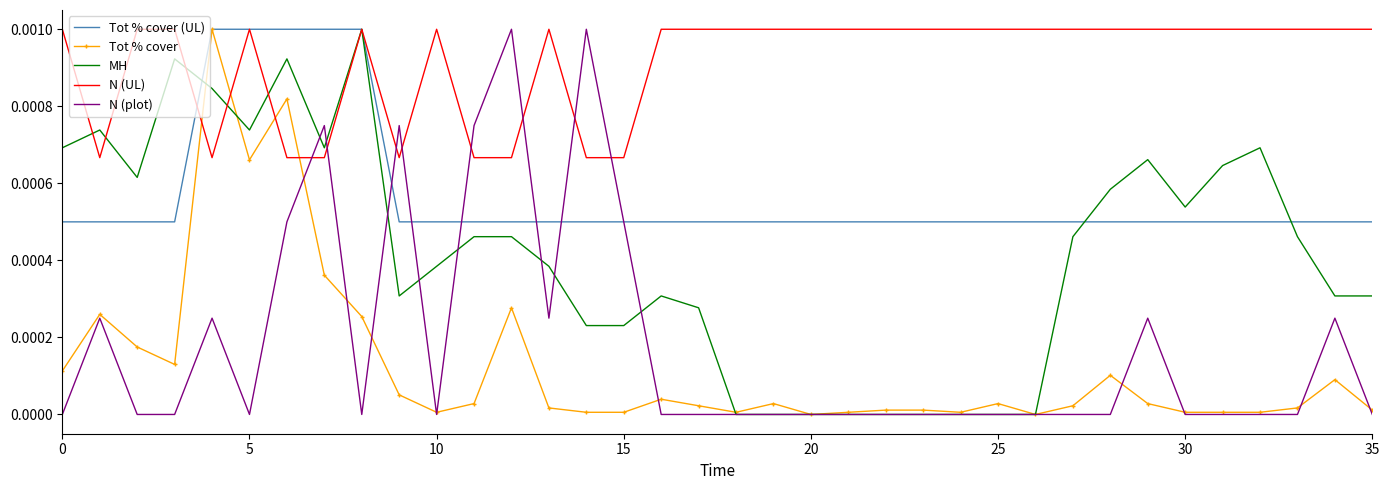

After their last crossing, which series has the higher values: N (UL) or N (plot)?

N (UL)